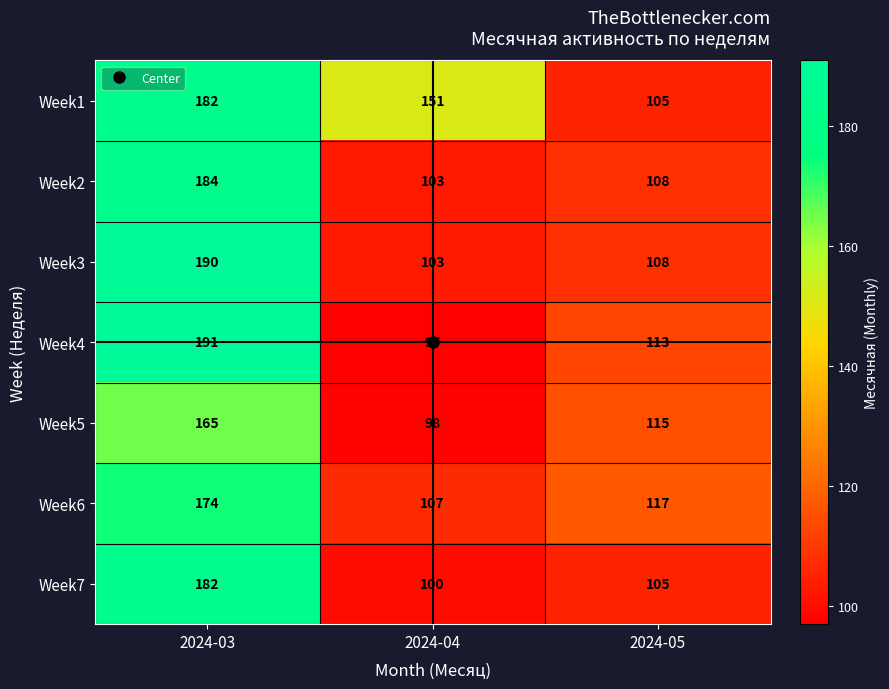

True or false: Week6 has a value of 174 at 2024-03.

True